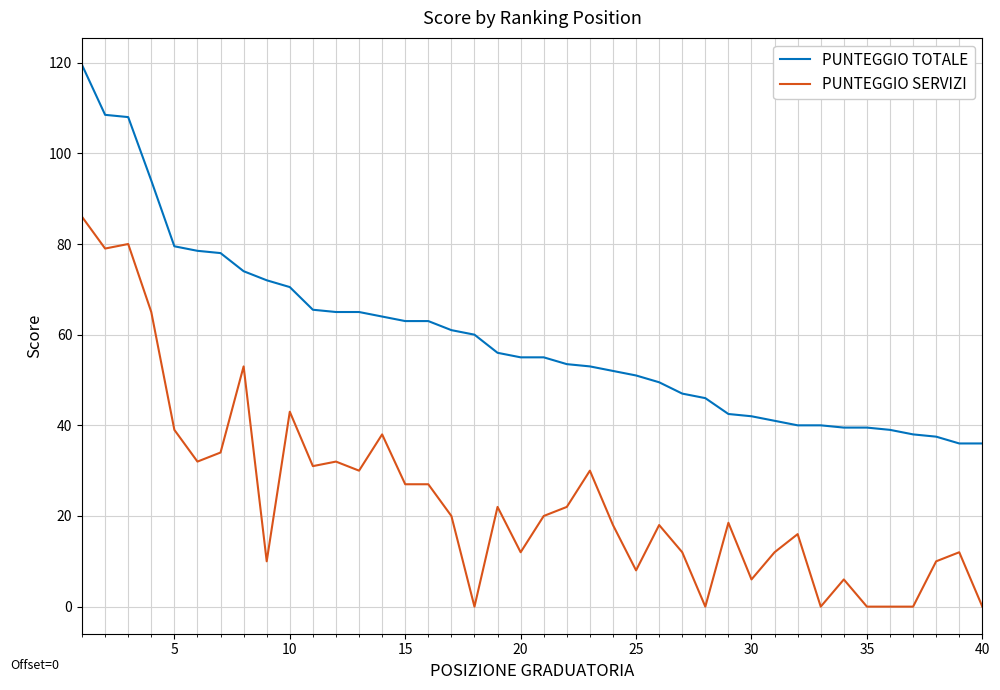

List the series in order of their peak value, lowest first.

PUNTEGGIO SERVIZI, PUNTEGGIO TOTALE